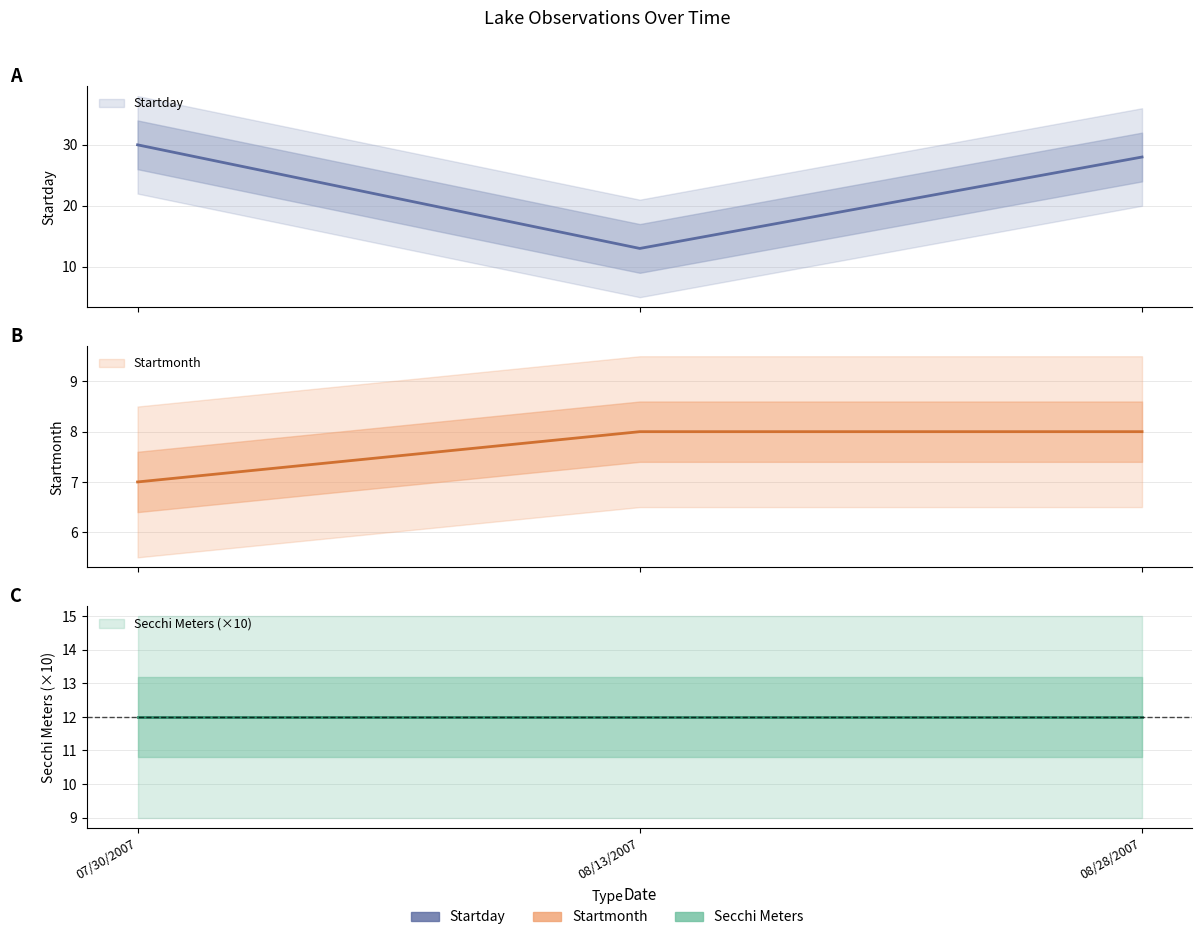

What is the label of the 2nd point from the right?

08/13/2007